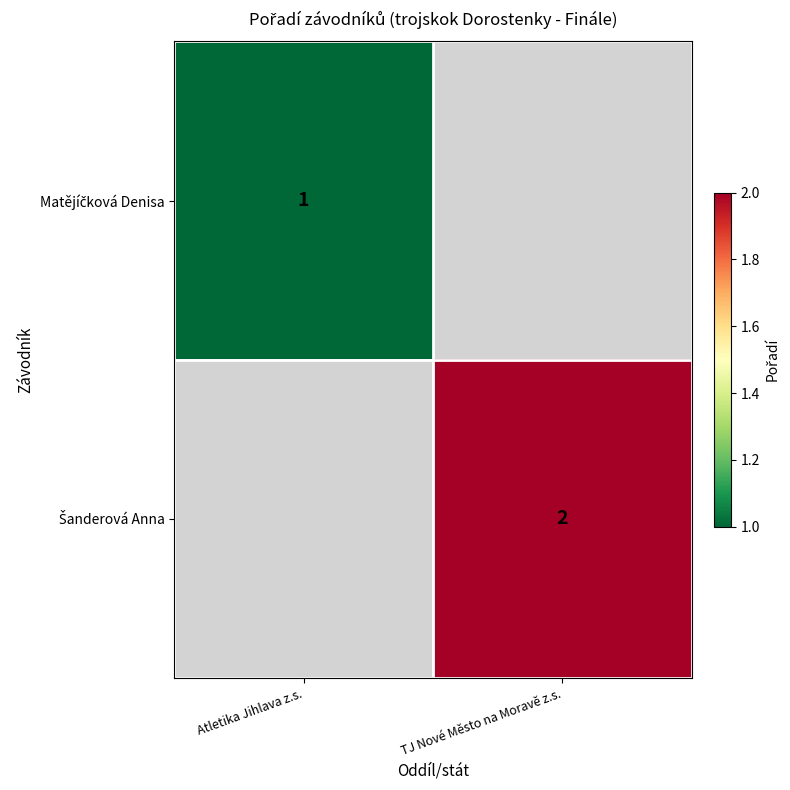

How many positive values does the Šanderová Anna series have?

1